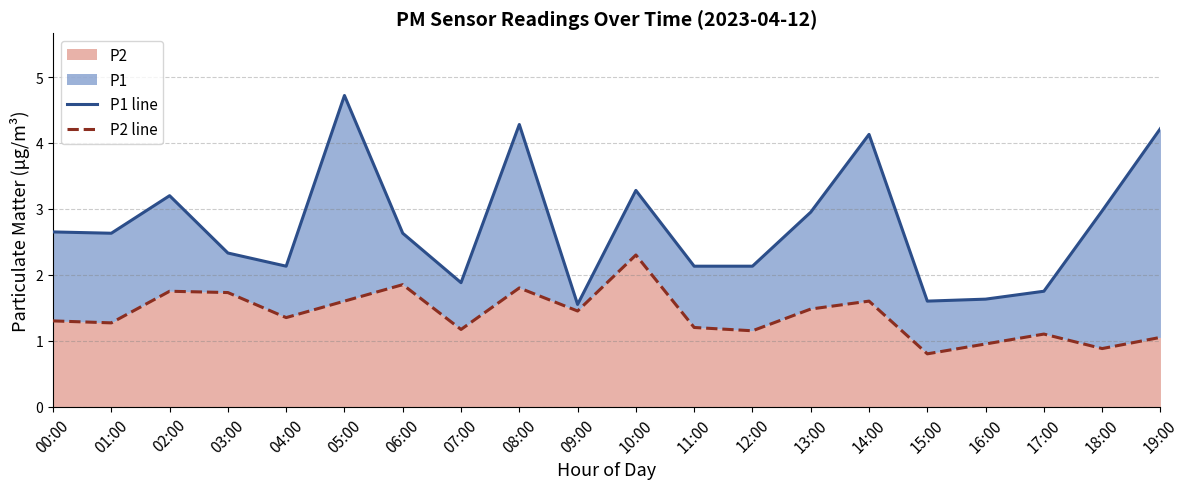

The P1 line series shows 2.6 at 06:00. True or false?

True